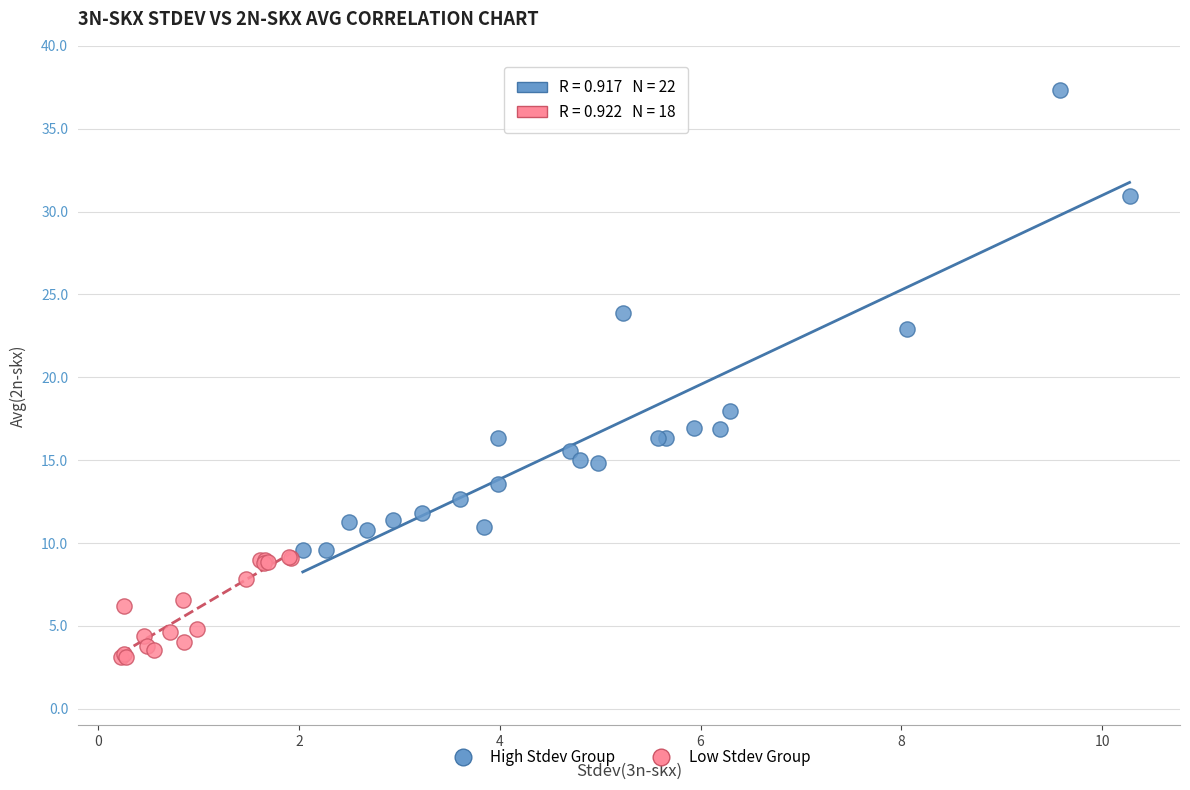

Which series contains the lowest Y value?

Low Stdev Group